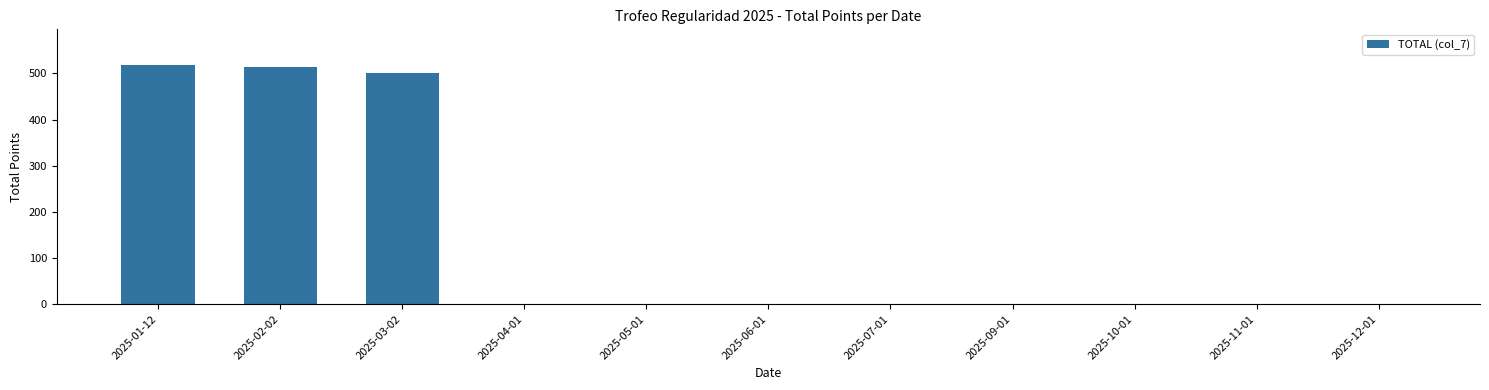

Reading left to right, list all the values displayed in this chart.

518	513	502	0	0	0	0	0	0	0	0